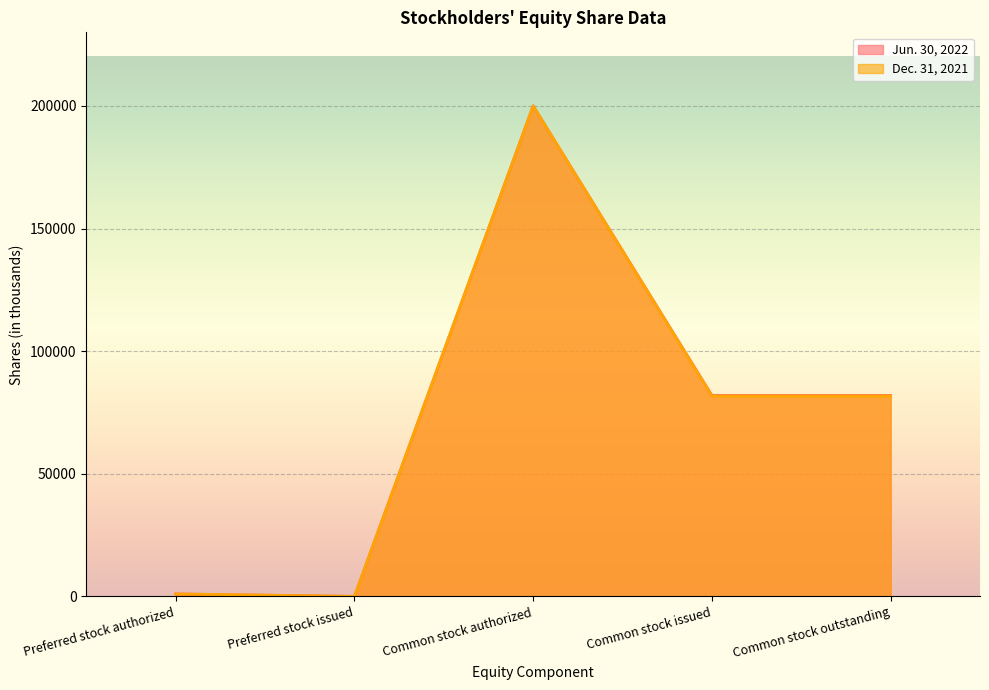

In Jun. 30, 2022, how many points are higher than both neighbors (excluding endpoints)?

1